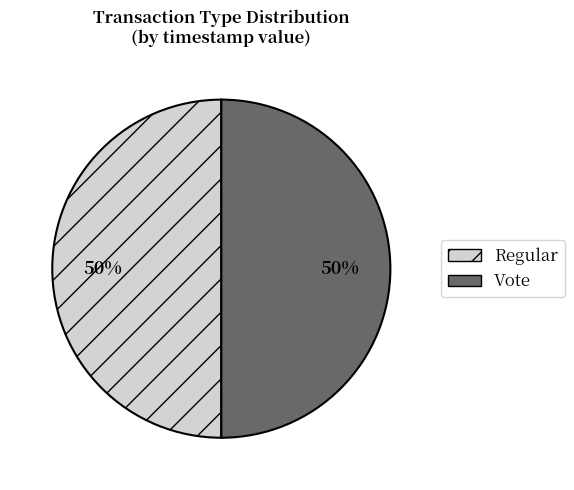

Approximately how many times larger is the value at Regular compared to Vote?

1.0